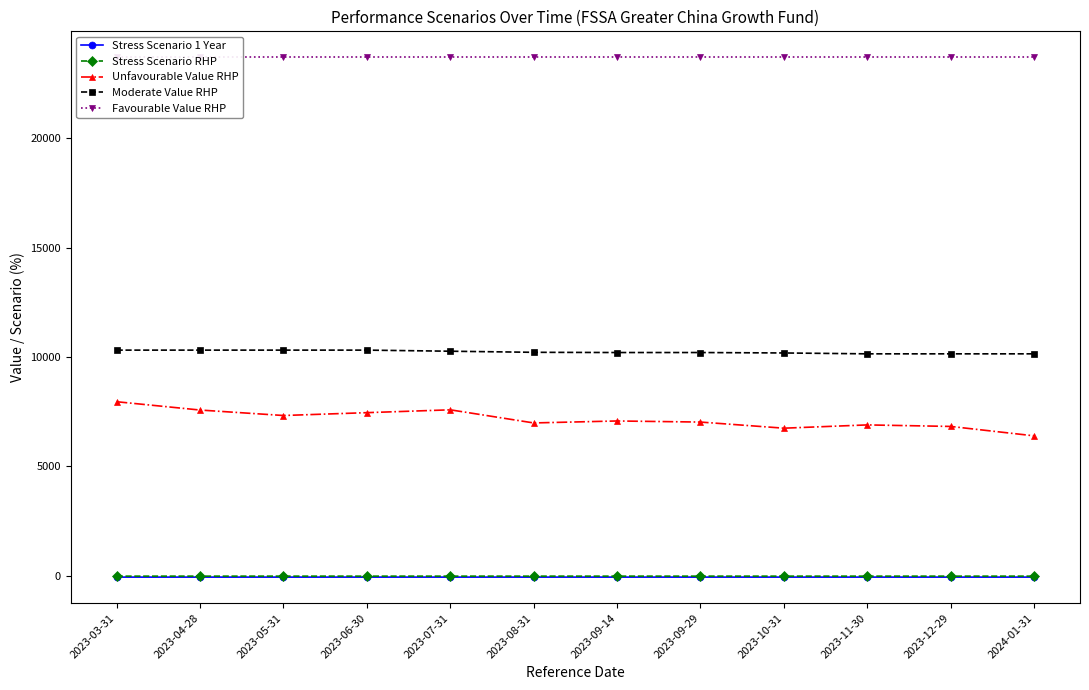

What is the average value of the Favourable Value RHP series?

23700.0